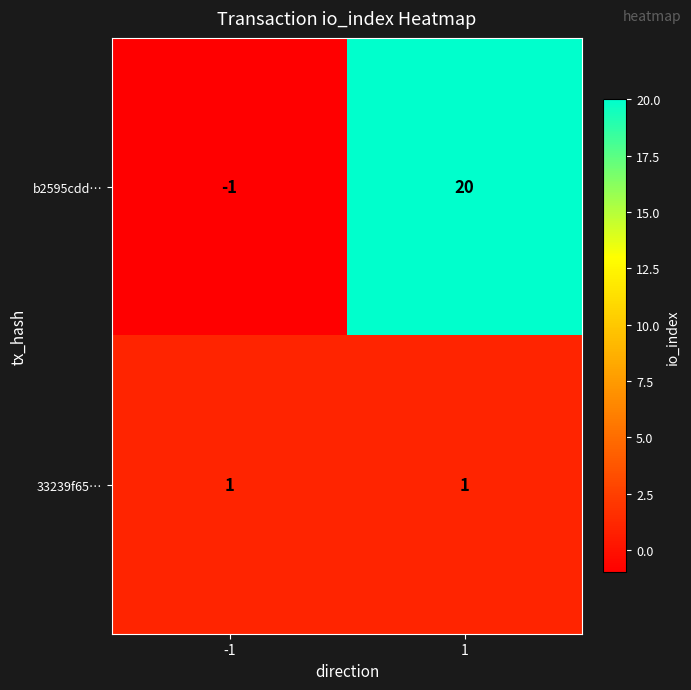

What is the difference between the maximum and minimum values in the b2595cdd… series?

21